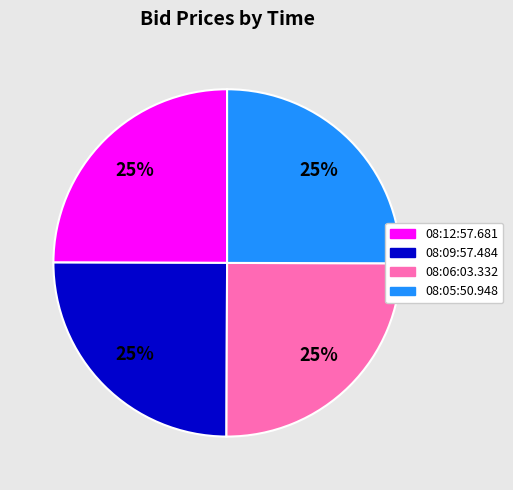

What is the ratio of the value at 08:06:03.332 to the value at 08:09:57.484?

1.0